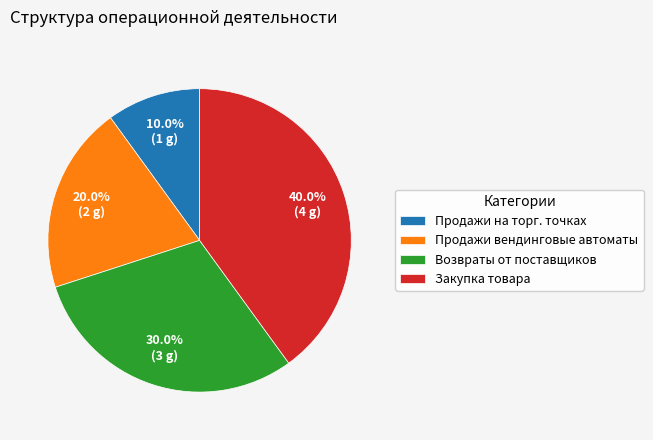

To the nearest percent, what is the difference between the largest and smallest slice percentages?

30%